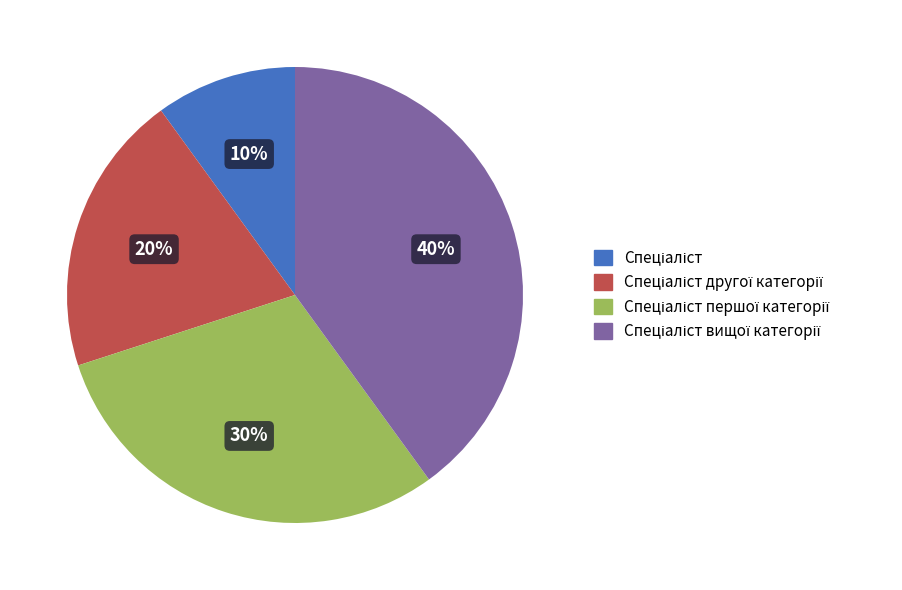

To the nearest percent, what is the difference between the largest and smallest slice percentages?

30%